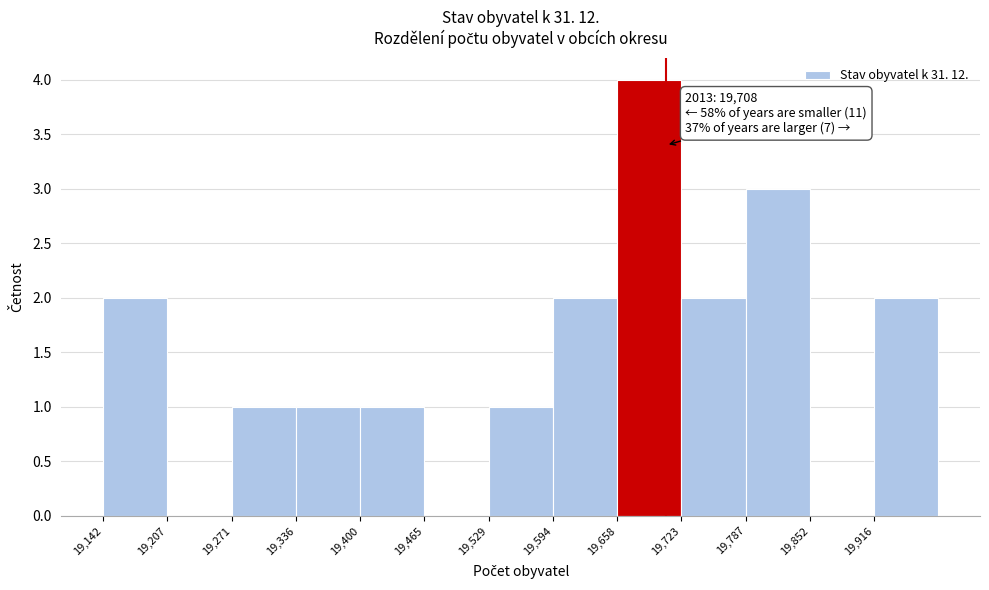

Which range on the x-axis has the tallest bar?

19660 to 19720